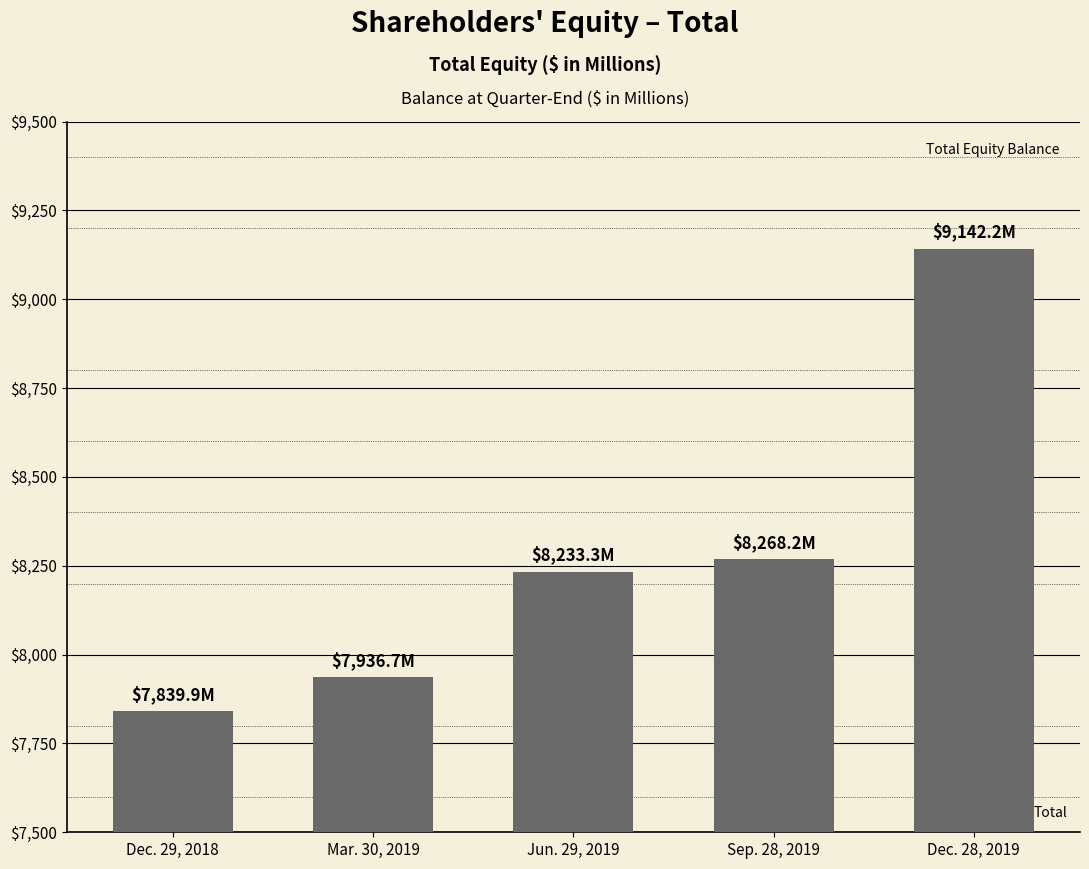

What is the sum of the values at Dec. 28, 2019 and Sep. 28, 2019?

17410.4